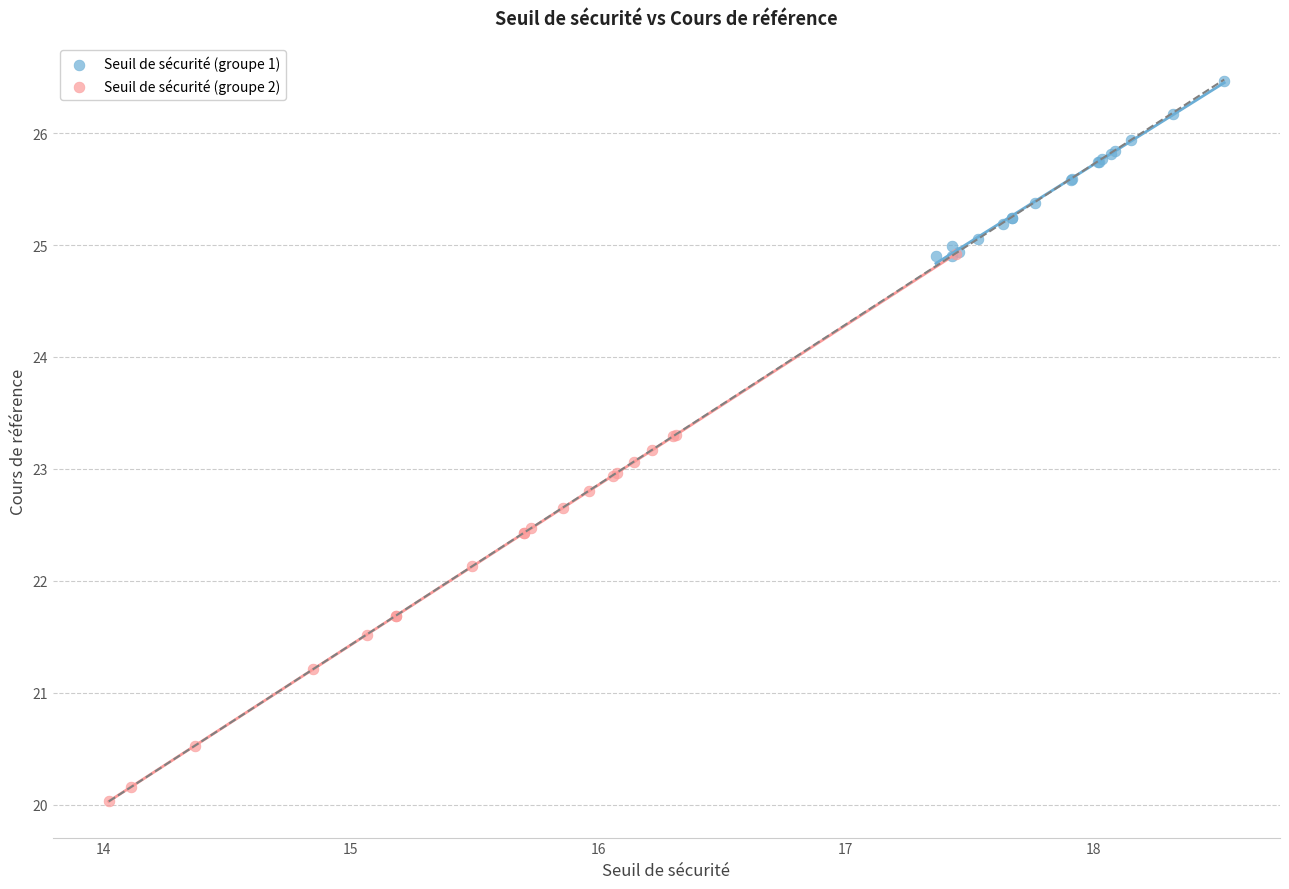

Which series contains the lowest Y value?

Seuil de sécurité (groupe 2)